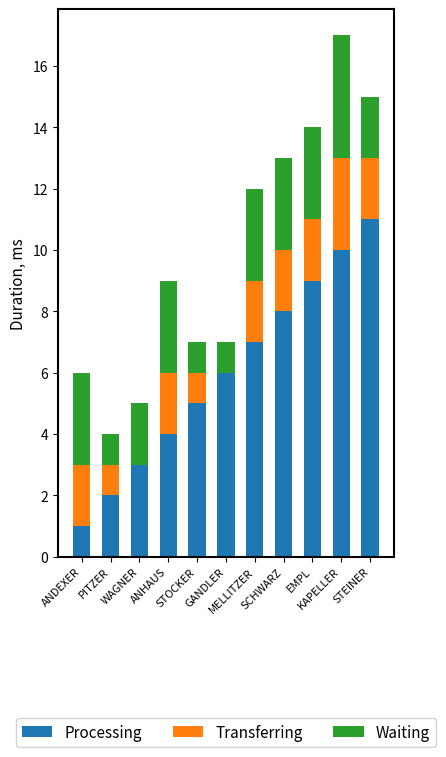

What are all the series names shown in the legend?

Processing, Transferring, Waiting